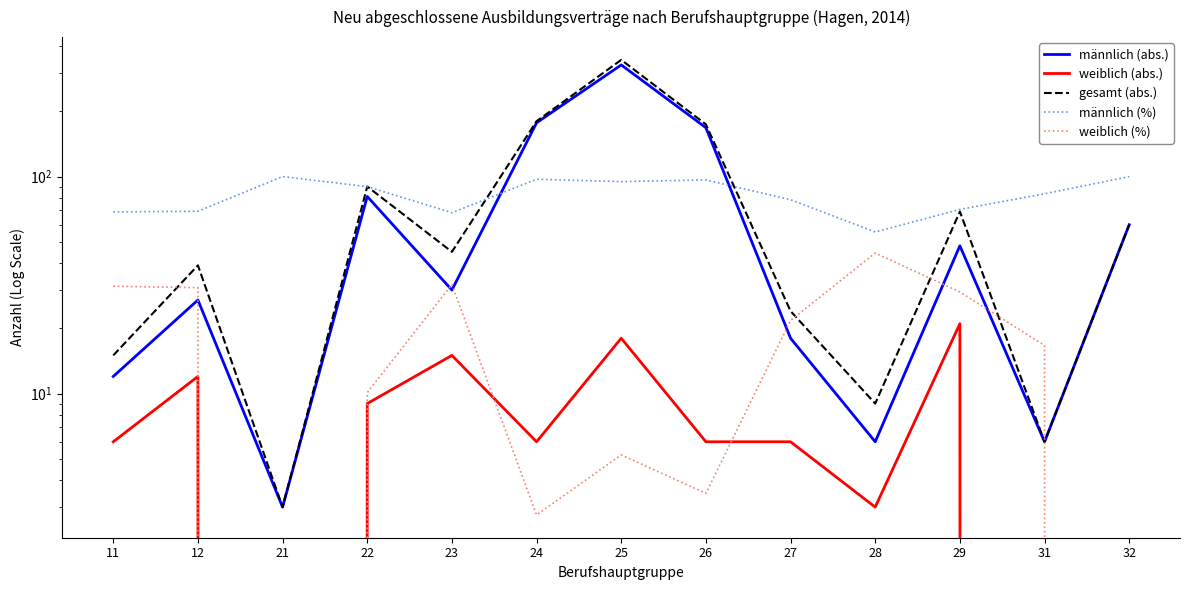

The value of weiblich (%) at 29 is 29.4. True or false?

True